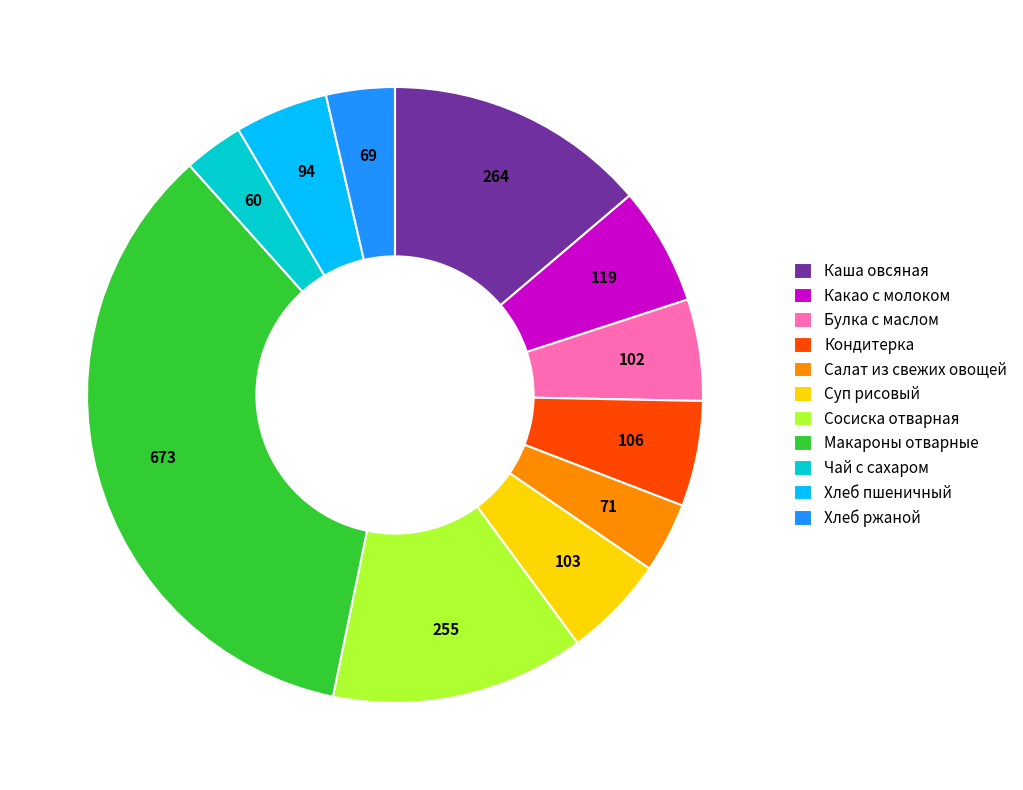

True or false: Макароны отварные accounts for 35% of the total.

True